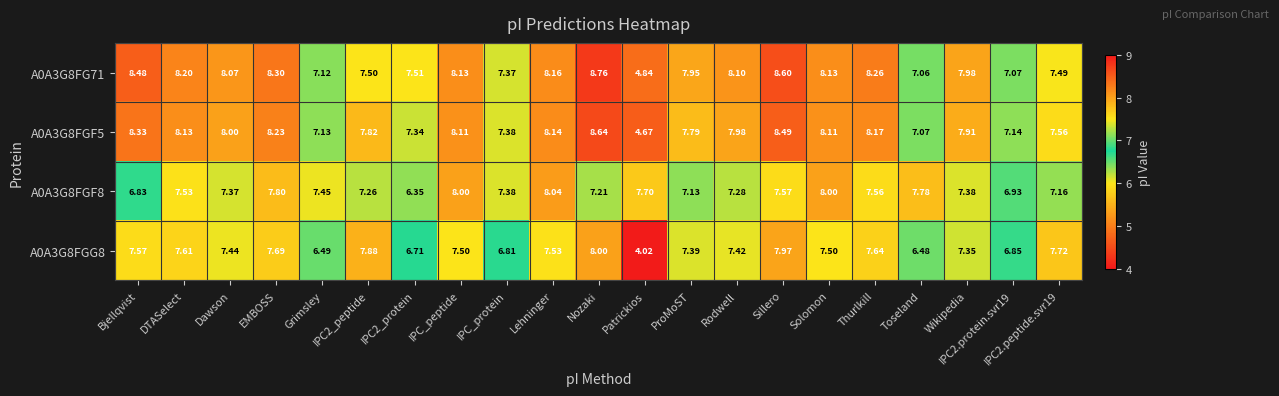

List the series in order of their peak value, highest first.

A0A3G8FG71, A0A3G8FGF5, A0A3G8FGF8, A0A3G8FGG8